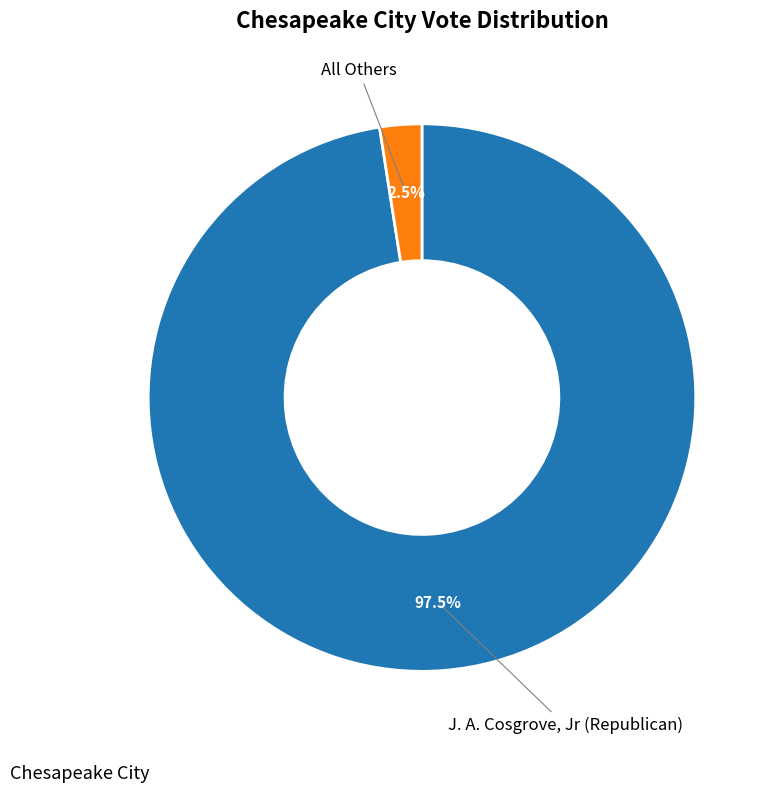

To the nearest percent, what is the difference between the largest and smallest slice percentages?

95%